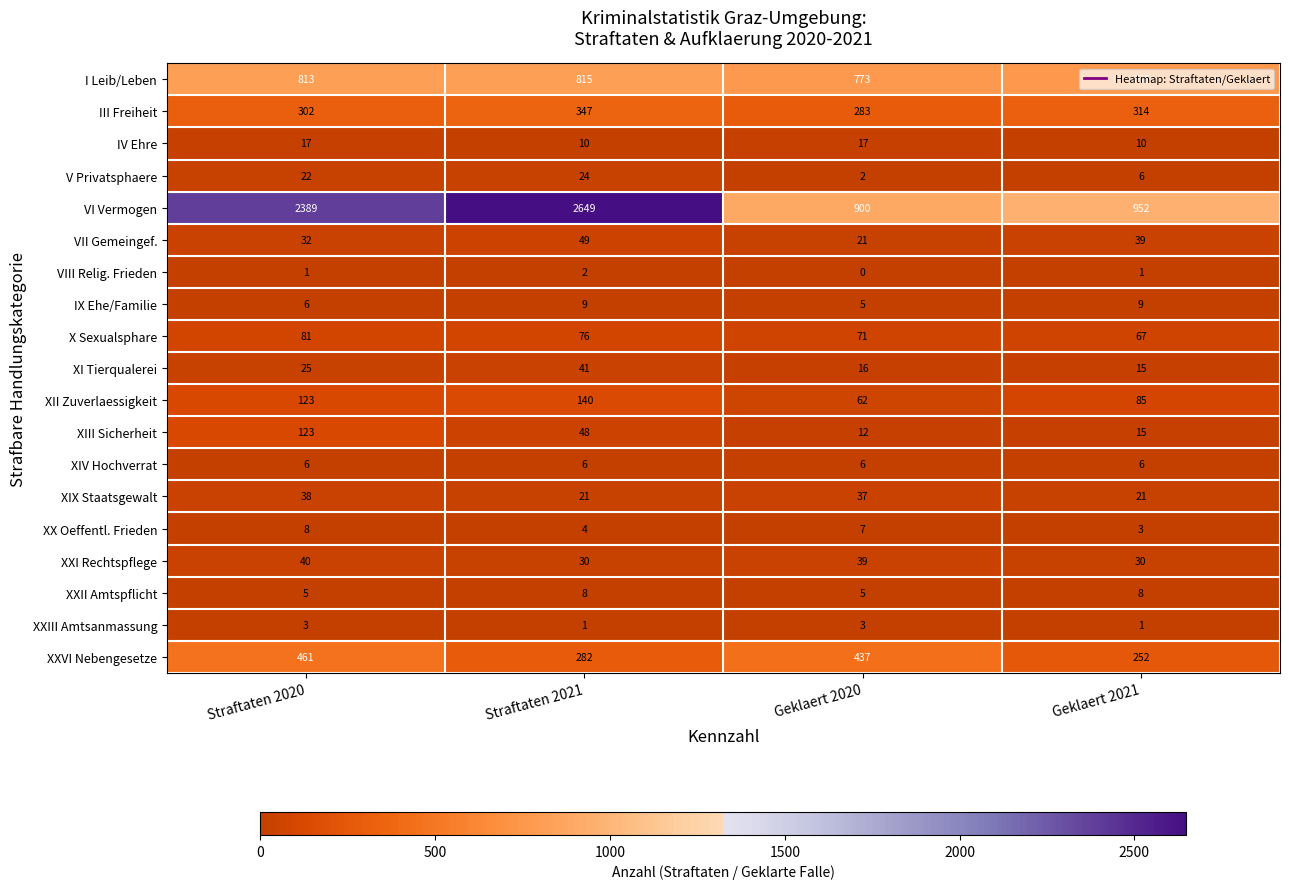

Count the III Freiheit values in the range 302 to 347.

3